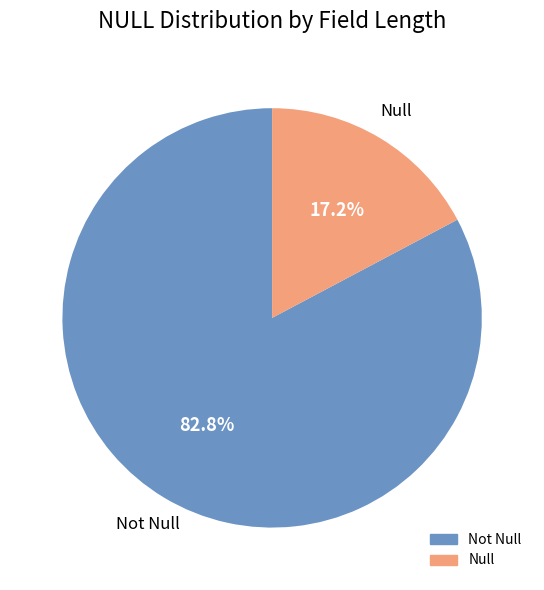

To the nearest percent, what is the difference between the largest and smallest slice percentages?

66%